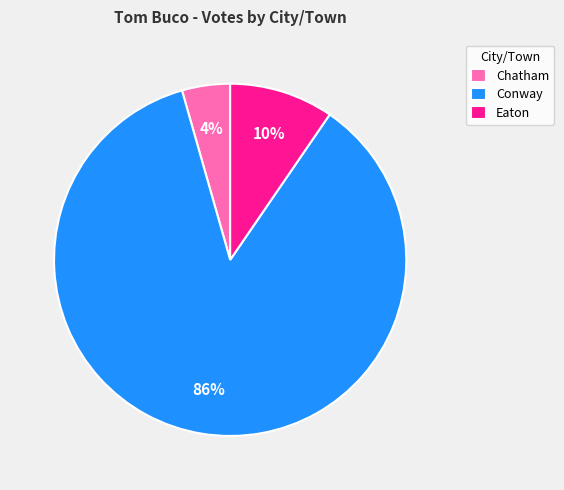

Is the sum of Eaton and Conway greater than half?

Yes